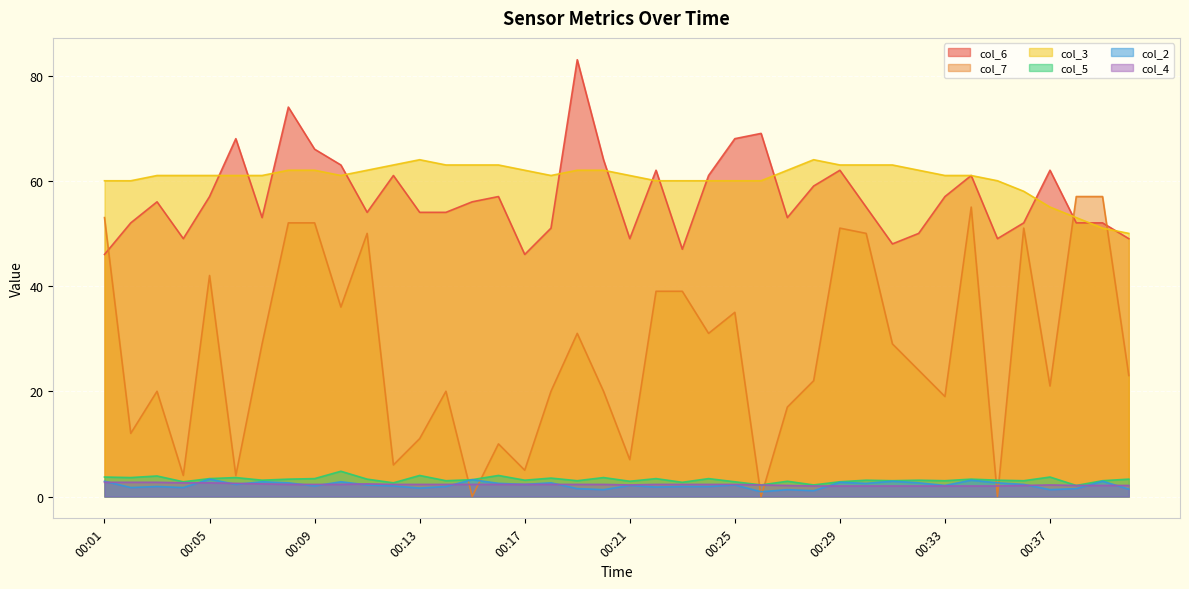

Reading left to right, what are all the values shown in this chart?

col_6: 00:01=46.0	00:02=52.0	00:03=56.0	00:04=49.0	00:05=57.0	00:06=68.0	00:07=53.0	00:08=74.0	00:09=66.0	00:10=63.0	00:11=54.0	00:12=61.0	00:13=54.0	00:14=54.0	00:15=56.0	00:16=57.0	00:17=46.0	00:18=51.0	00:19=83.0	00:20=64.0	00:21=49.0	00:22=62.0	00:23=47.0	00:24=61.0	00:25=68.0	00:26=69.0	00:27=53.0	00:28=59.0	00:29=62.0	00:30=55.0	00:31=48.0	00:32=50.0	00:33=57.0	00:34=61.0	00:35=49.0	00:36=52.0	00:37=62.0	00:38=52.0	00:39=52.0	00:40=49.0
col_7: 00:01=53.0	00:02=12.0	00:03=20.0	00:04=4.0	00:05=42.0	00:06=4.0	00:07=29.0	00:08=52.0	00:09=52.0	00:10=36.0	00:11=50.0	00:12=6.0	00:13=11.0	00:14=20.0	00:15=0.0	00:16=10.0	00:17=5.0	00:18=20.0	00:19=31.0	00:20=20.0	00:21=7.0	00:22=39.0	00:23=39.0	00:24=31.0	00:25=35.0	00:26=0.0	00:27=17.0	00:28=22.0	00:29=51.0	00:30=50.0	00:31=29.0	00:32=24.0	00:33=19.0	00:34=55.0	00:35=0.0	00:36=51.0	00:37=21.0	00:38=57.0	00:39=57.0	00:40=23.0
col_3: 00:01=60.0	00:02=60.0	00:03=61.0	00:04=61.0	00:05=61.0	00:06=61.0	00:07=61.0	00:08=62.0	00:09=62.0	00:10=61.0	00:11=62.0	00:12=63.0	00:13=64.0	00:14=63.0	00:15=63.0	00:16=63.0	00:17=62.0	00:18=61.0	00:19=62.0	00:20=62.0	00:21=61.0	00:22=60.0	00:23=60.0	00:24=60.0	00:25=60.0	00:26=60.0	00:27=62.0	00:28=64.0	00:29=63.0	00:30=63.0	00:31=63.0	00:32=62.0	00:33=61.0	00:34=61.0	00:35=60.0	00:36=58.0	00:37=55.0	00:38=53.0	00:39=51.0	00:40=50.0
col_5: 00:01=3.7	00:02=3.6	00:03=3.9	00:04=2.8	00:05=3.4	00:06=3.6	00:07=3.1	00:08=3.3	00:09=3.4	00:10=4.8	00:11=3.3	00:12=2.6	00:13=4.0	00:14=3.0	00:15=3.2	00:16=4.0	00:17=3.1	00:18=3.5	00:19=3.0	00:20=3.6	00:21=2.9	00:22=3.4	00:23=2.7	00:24=3.4	00:25=2.8	00:26=2.2	00:27=2.9	00:28=2.2	00:29=2.8	00:30=3.1	00:31=3.0	00:32=3.1	00:33=3.0	00:34=3.3	00:35=3.1	00:36=3.0	00:37=3.7	00:38=2.1	00:39=3.0	00:40=3.3
col_2: 00:01=2.9	00:02=1.7	00:03=1.9	00:04=1.7	00:05=3.3	00:06=2.3	00:07=2.8	00:08=2.6	00:09=2.0	00:10=2.8	00:11=2.2	00:12=2.0	00:13=1.6	00:14=1.9	00:15=3.2	00:16=2.5	00:17=2.3	00:18=2.6	00:19=1.5	00:20=1.3	00:21=2.1	00:22=1.8	00:23=1.9	00:24=1.9	00:25=2.2	00:26=0.9	00:27=1.3	00:28=1.1	00:29=2.7	00:30=2.5	00:31=2.9	00:32=2.6	00:33=2.1	00:34=3.1	00:35=2.6	00:36=2.3	00:37=1.3	00:38=1.5	00:39=2.9	00:40=1.4
col_4: 00:01=2.7	00:02=2.7	00:03=2.7	00:04=2.6	00:05=2.6	00:06=2.5	00:07=2.4	00:08=2.3	00:09=2.3	00:10=2.3	00:11=2.4	00:12=2.3	00:13=2.3	00:14=2.3	00:15=2.3	00:16=2.3	00:17=2.3	00:18=2.3	00:19=2.3	00:20=2.3	00:21=2.2	00:22=2.3	00:23=2.3	00:24=2.3	00:25=2.3	00:26=2.2	00:27=2.1	00:28=2.0	00:29=2.0	00:30=2.0	00:31=2.0	00:32=2.0	00:33=2.0	00:34=2.0	00:35=2.0	00:36=2.1	00:37=2.2	00:38=2.1	00:39=2.1	00:40=2.1